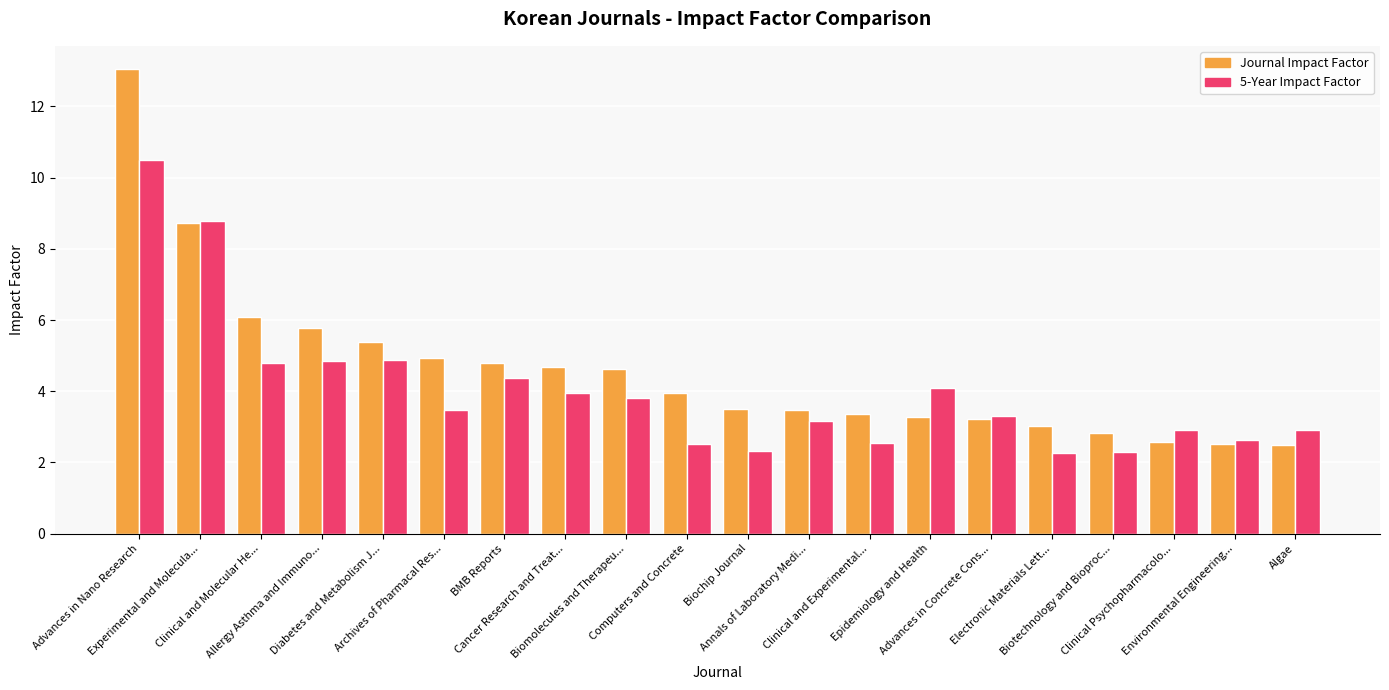

Which series has the widest spread of values?

Journal Impact Factor